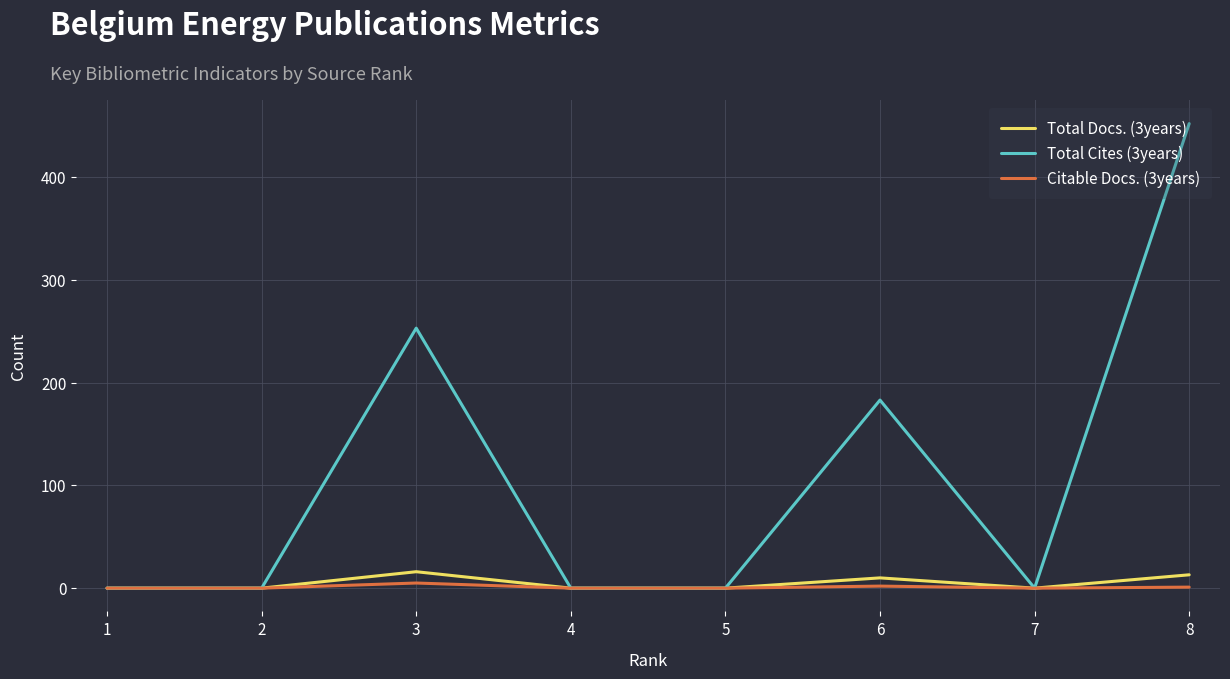

Is it true that Citable Docs. (3years) equals 5 at 3?

True